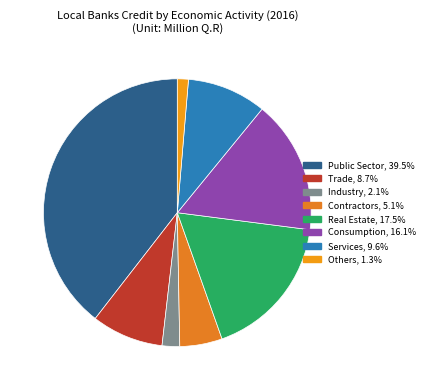

The Consumption slice represents 28% of the pie. True or false?

False